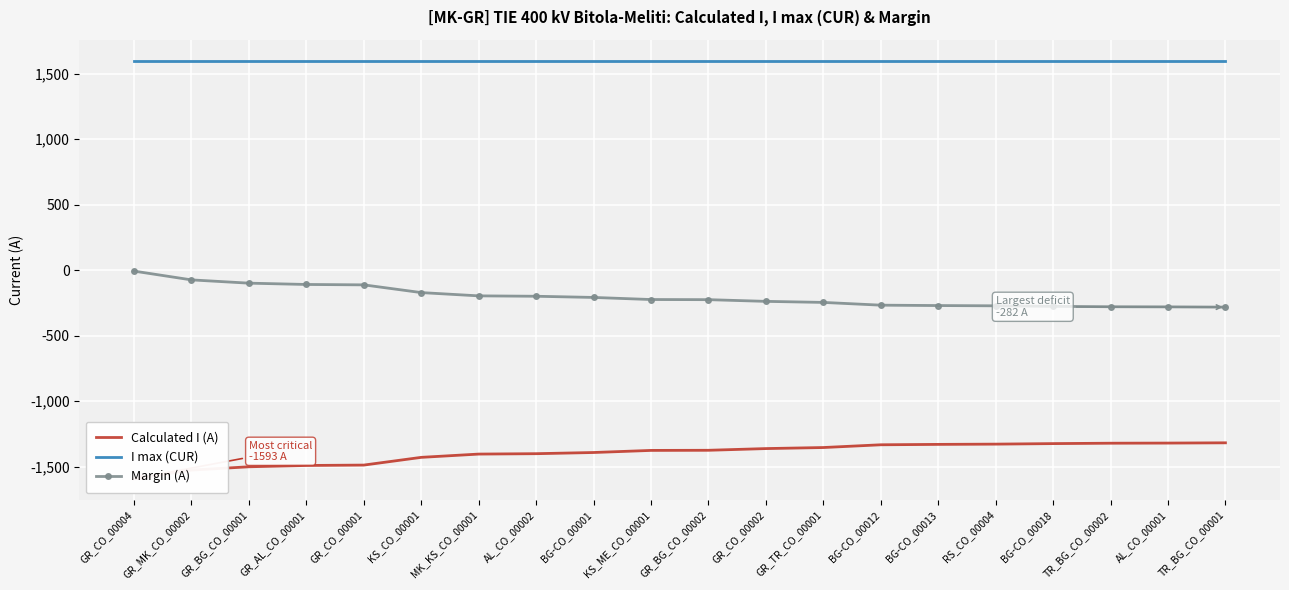

Where is Calculated I (A) nearest to the value -1455?

KS_CO_00001